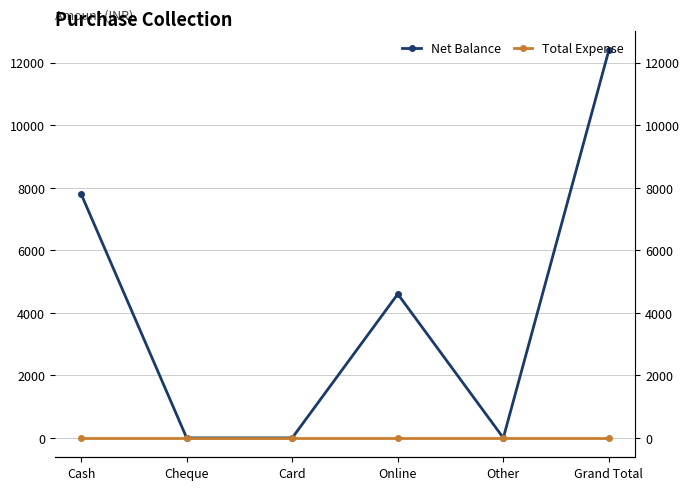

Does the chart have visible grid lines?

Yes